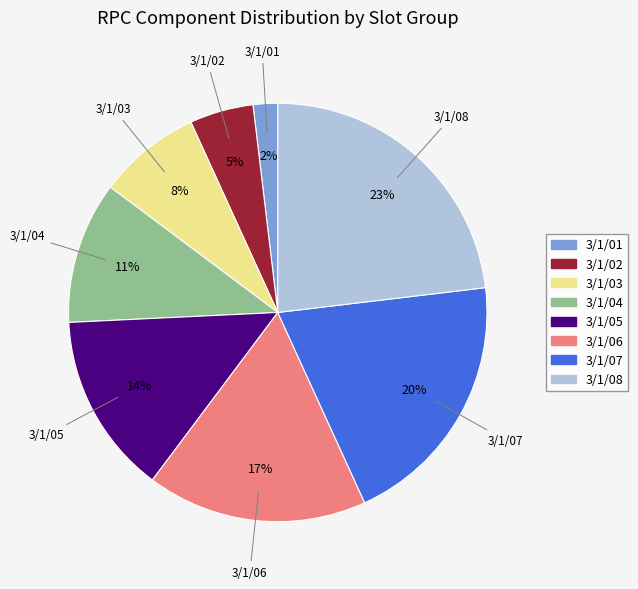

Is there any slice that represents more than half of the pie?

No